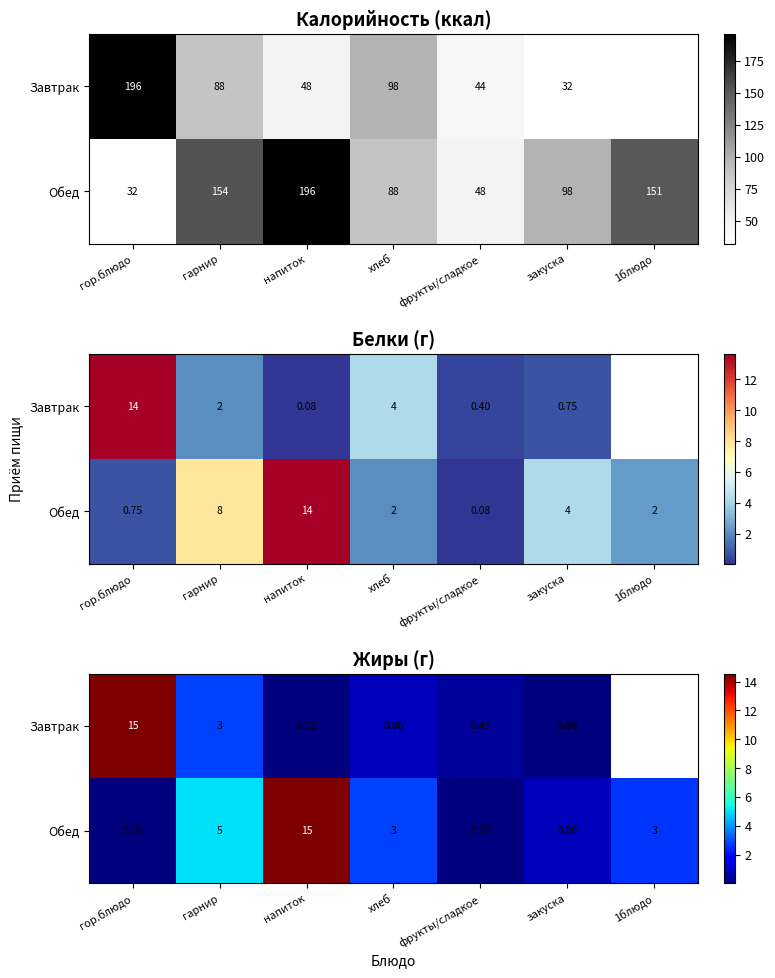

Which series has the largest total across all categories?

Обед